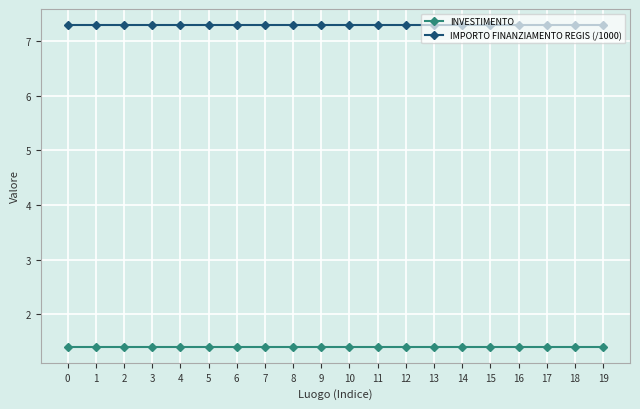

Reading right to left, list all the values displayed in this chart.

INVESTIMENTO: 19=1.4	18=1.4	17=1.4	16=1.4	15=1.4	14=1.4	13=1.4	12=1.4	11=1.4	10=1.4	9=1.4	8=1.4	7=1.4	6=1.4	5=1.4	4=1.4	3=1.4	2=1.4	1=1.4	0=1.4
IMPORTO FINANZIAMENTO REGIS (/1000): 19=7.3	18=7.3	17=7.3	16=7.3	15=7.3	14=7.3	13=7.3	12=7.3	11=7.3	10=7.3	9=7.3	8=7.3	7=7.3	6=7.3	5=7.3	4=7.3	3=7.3	2=7.3	1=7.3	0=7.3